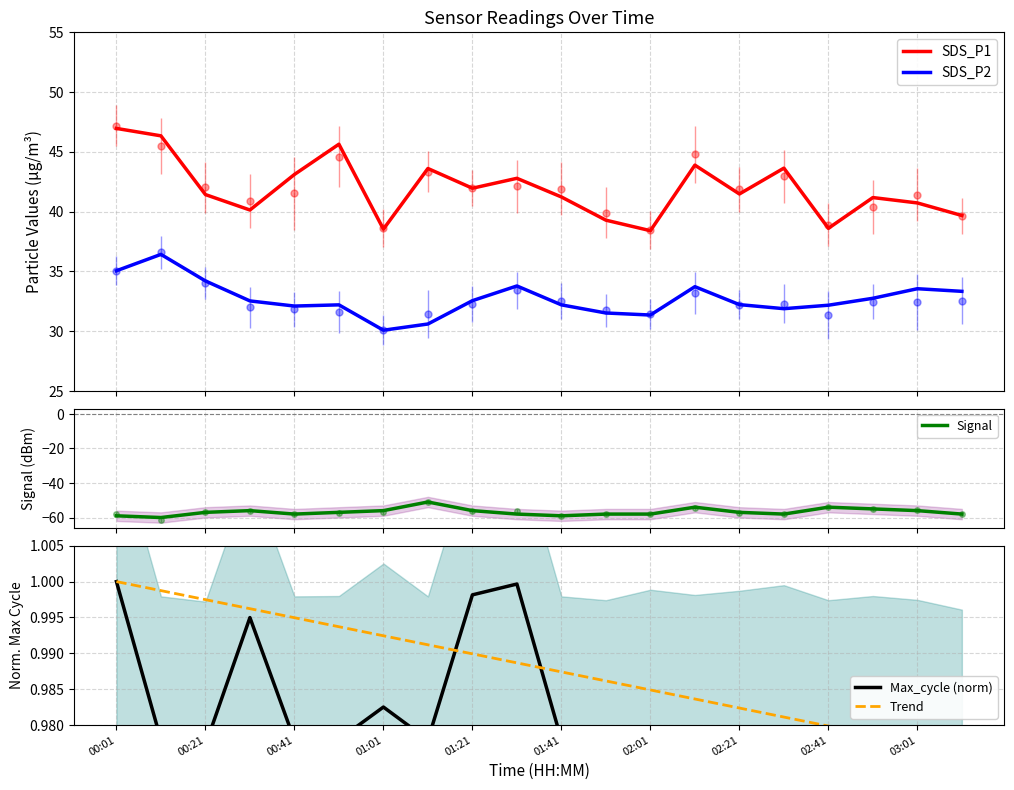

True or false: Max_cycle (norm) and SDS_P1 intersect in this chart.

False